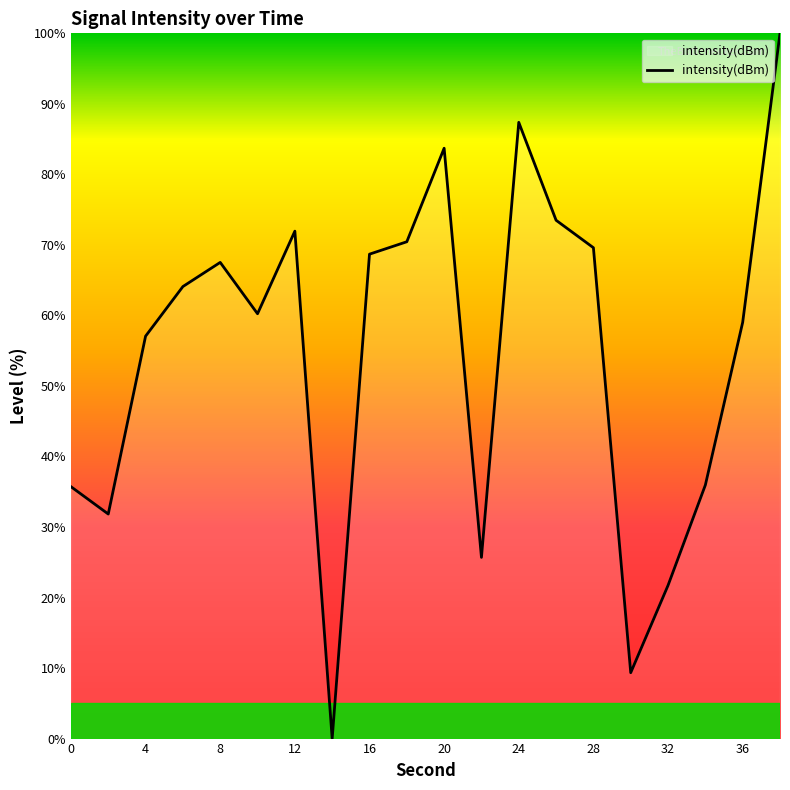

What is the maximum value shown in the chart?

100.0